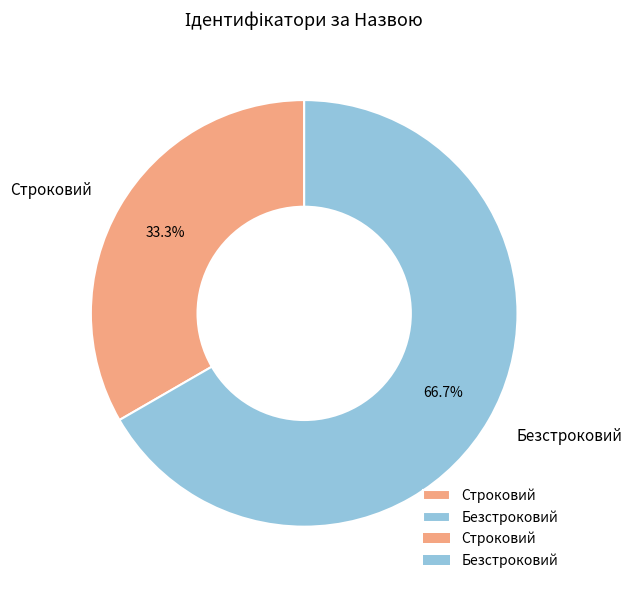

Which category has the smallest portion of the pie?

Строковий